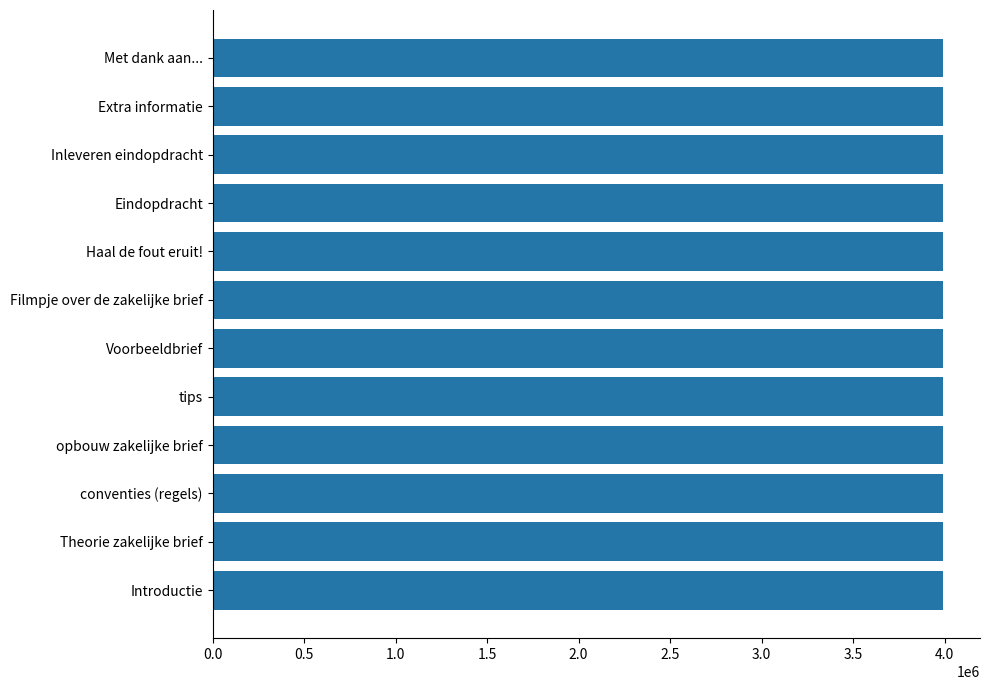

Are the bars grouped side by side (vs. stacked)?

No